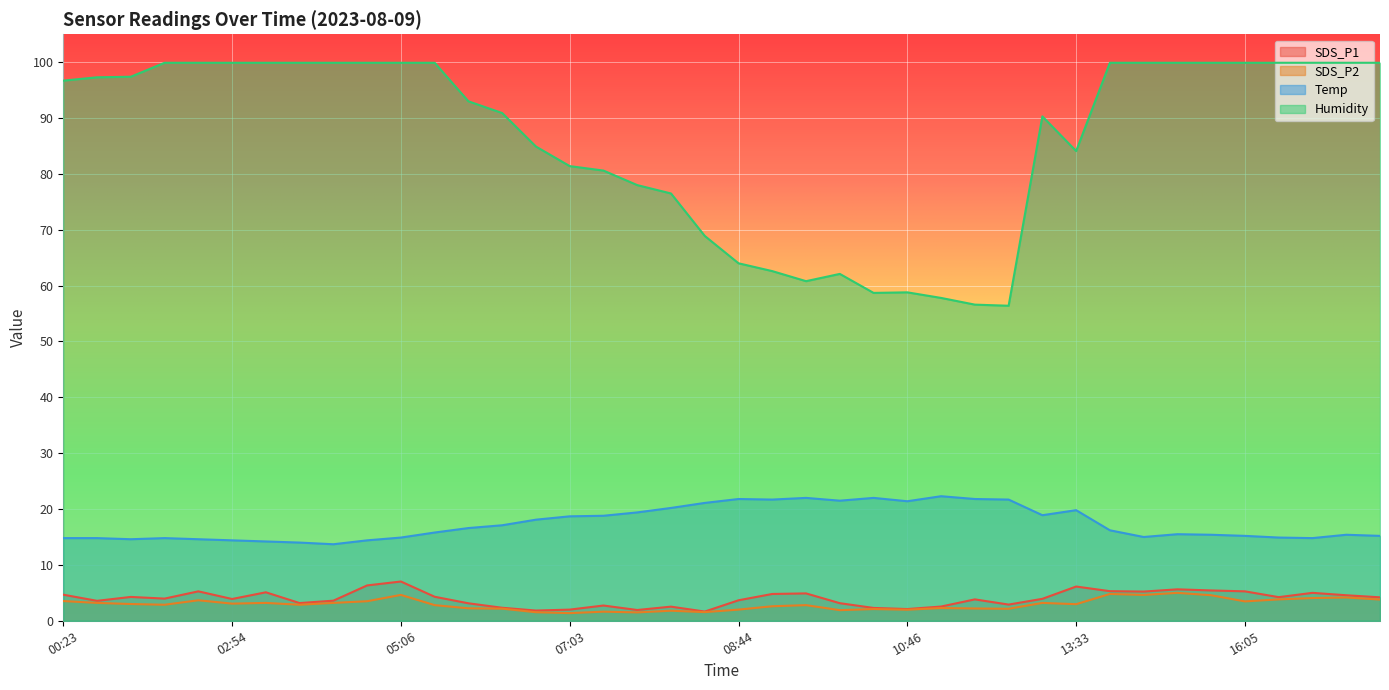

Reading left to right, extract all data points from this chart.

SDS_P1: 00:23=4.7	00:27=3.6	00:53=4.3	01:44=4.0	02:29=5.3	02:54=3.9	03:15=5.1	03:35=3.2	03:56=3.6	04:36=6.3	05:06=7.0	05:27=4.3	05:52=3.1	06:12=2.3	06:43=1.8	07:03=2.0	07:08=2.7	07:28=1.9	07:54=2.5	08:24=1.6	08:44=3.7	09:05=4.8	09:30=4.9	09:51=3.1	10:21=2.3	10:46=2.1	11:06=2.5	11:37=3.8	11:57=2.9	12:33=3.9	13:33=6.1	13:58=5.3	14:33=5.2	14:59=5.6	15:35=5.4	16:05=5.3	16:26=4.2	16:30=5.0	16:51=4.6	17:21=4.2
SDS_P2: 00:23=3.5	00:27=3.2	00:53=3.0	01:44=2.9	02:29=3.7	02:54=3.1	03:15=3.2	03:35=2.9	03:56=3.2	04:36=3.5	05:06=4.6	05:27=2.8	05:52=2.2	06:12=2.2	06:43=1.5	07:03=1.4	07:08=1.6	07:28=1.5	07:54=1.8	08:24=1.6	08:44=2.0	09:05=2.6	09:30=2.8	09:51=1.9	10:21=2.1	10:46=2.0	11:06=2.3	11:37=2.2	11:57=2.1	12:33=3.2	13:33=3.0	13:58=4.8	14:33=4.6	14:59=5.0	15:35=4.6	16:05=3.5	16:26=3.8	16:30=4.1	16:51=4.2	17:21=3.8
Temp: 00:23=14.8	00:27=14.8	00:53=14.6	01:44=14.8	02:29=14.6	02:54=14.4	03:15=14.2	03:35=14.0	03:56=13.7	04:36=14.4	05:06=14.9	05:27=15.8	05:52=16.6	06:12=17.1	06:43=18.1	07:03=18.7	07:08=18.8	07:28=19.4	07:54=20.2	08:24=21.1	08:44=21.8	09:05=21.7	09:30=22.0	09:51=21.5	10:21=22.0	10:46=21.4	11:06=22.3	11:37=21.8	11:57=21.7	12:33=18.9	13:33=19.8	13:58=16.2	14:33=15.0	14:59=15.5	15:35=15.4	16:05=15.2	16:26=14.9	16:30=14.8	16:51=15.4	17:21=15.2
Humidity: 00:23=96.7	00:27=97.3	00:53=97.4	01:44=99.9	02:29=99.9	02:54=99.9	03:15=99.9	03:35=99.9	03:56=99.9	04:36=99.9	05:06=99.9	05:27=99.9	05:52=93.0	06:12=90.9	06:43=84.9	07:03=81.4	07:08=80.6	07:28=78.0	07:54=76.5	08:24=68.9	08:44=64.0	09:05=62.6	09:30=60.8	09:51=62.1	10:21=58.7	10:46=58.8	11:06=57.8	11:37=56.6	11:57=56.4	12:33=90.3	13:33=84.1	13:58=99.9	14:33=99.9	14:59=99.9	15:35=99.9	16:05=99.9	16:26=99.9	16:30=99.9	16:51=99.9	17:21=99.9